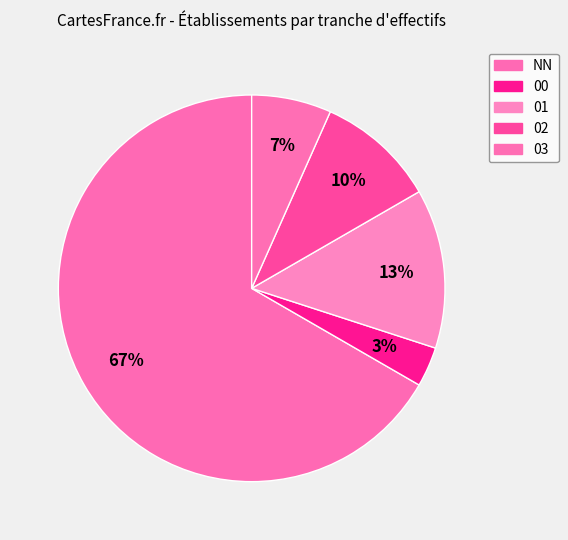

How many segments does this pie chart have?

5